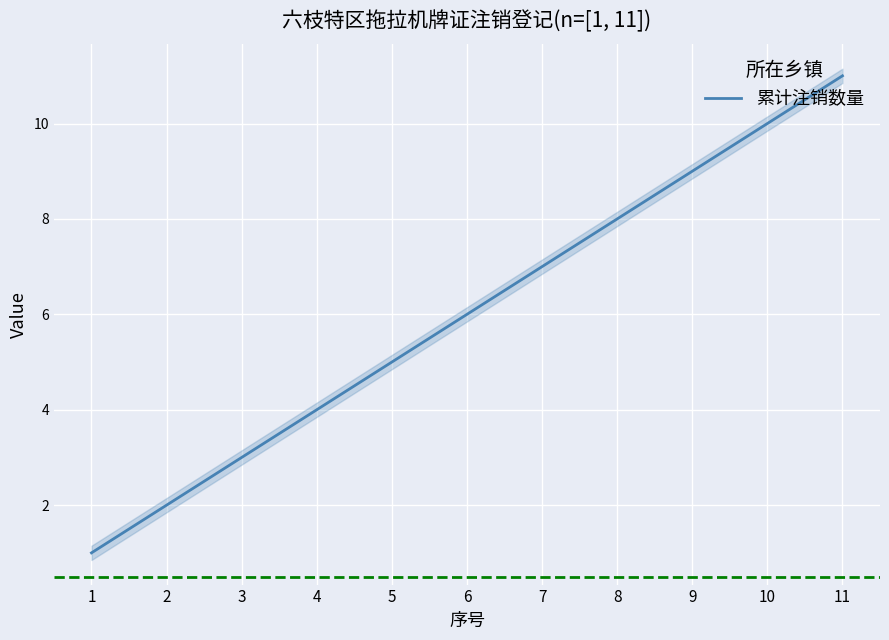

What is the difference between the maximum and minimum values?

10